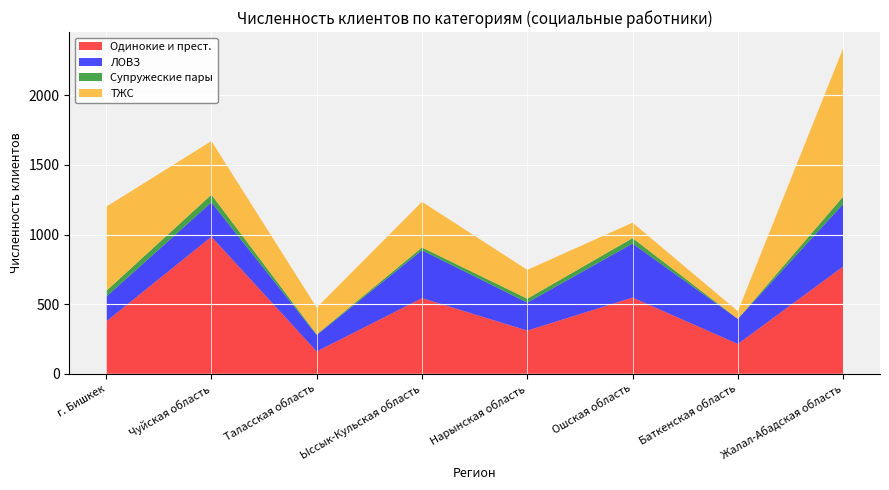

Reading right to left, extract all data points from this chart.

Одинокие и прест.: Жалал-Абадская область=770	Баткенская область=214	Ошская область=547	Нарынская область=310	Ыссык-Кульская область=543	Таласская область=160	Чуйская область=984	г. Бишкек=375
ЛОВЗ: Жалал-Абадская область=449	Баткенская область=180	Ошская область=388	Нарынская область=201	Ыссык-Кульская область=344	Таласская область=118	Чуйская область=247	г. Бишкек=178
Супружеские пары: Жалал-Абадская область=53	Баткенская область=0	Ошская область=39	Нарынская область=28	Ыссык-Кульская область=20	Таласская область=5	Чуйская область=55	г. Бишкек=41
ТЖС: Жалал-Абадская область=1065	Баткенская область=55	Ошская область=111	Нарынская область=207	Ыссык-Кульская область=328	Таласская область=192	Чуйская область=385	г. Бишкек=605